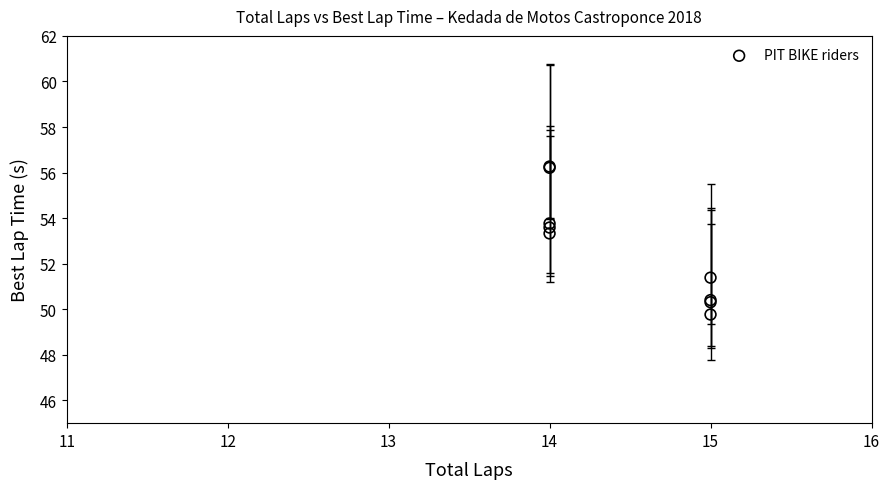

What Y value in the scatter plot is closest to 53?

53.3